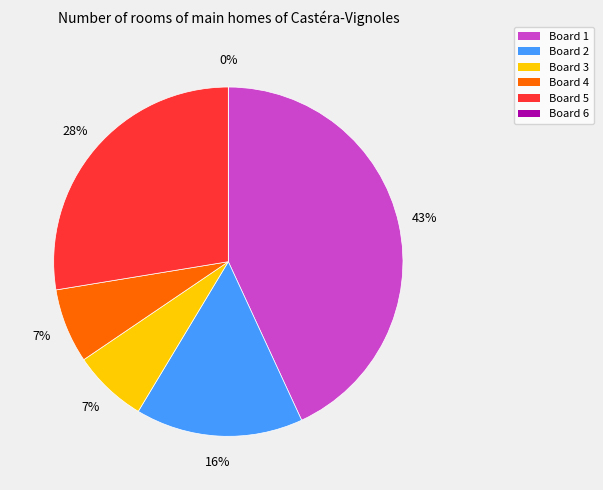

Approximately how many times larger is the value at Board 5 compared to Board 4?

4.0